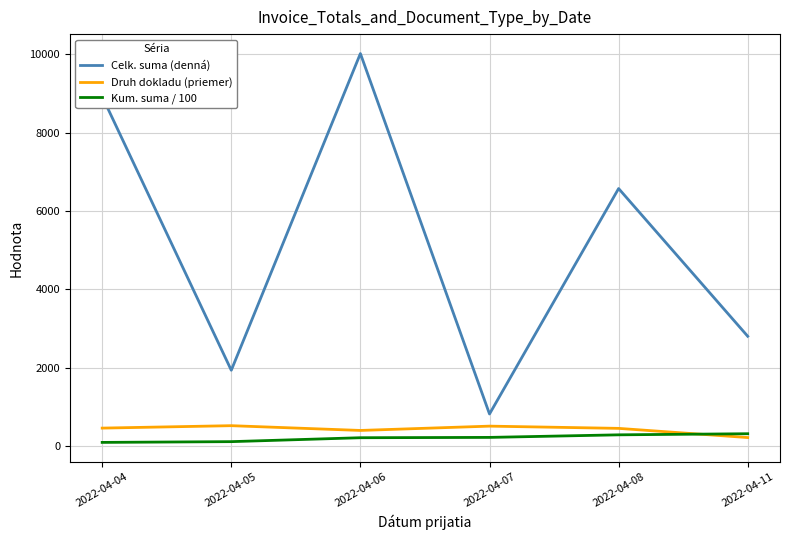

True or false: Kum. suma / 100 and Druh dokladu (priemer) cross at least once.

True